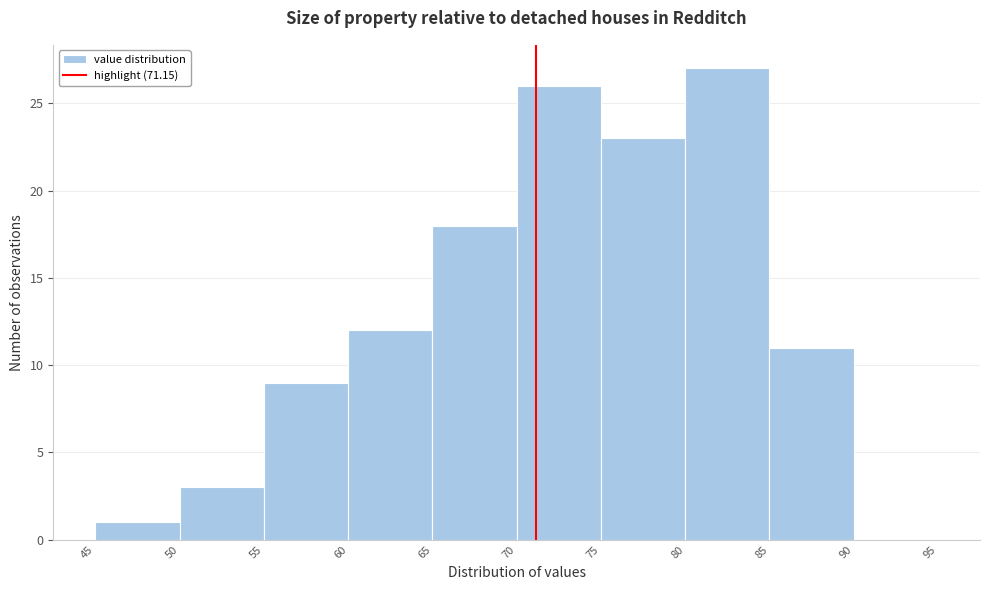

Over which range of the x-axis is the bar tallest?

80 to 85